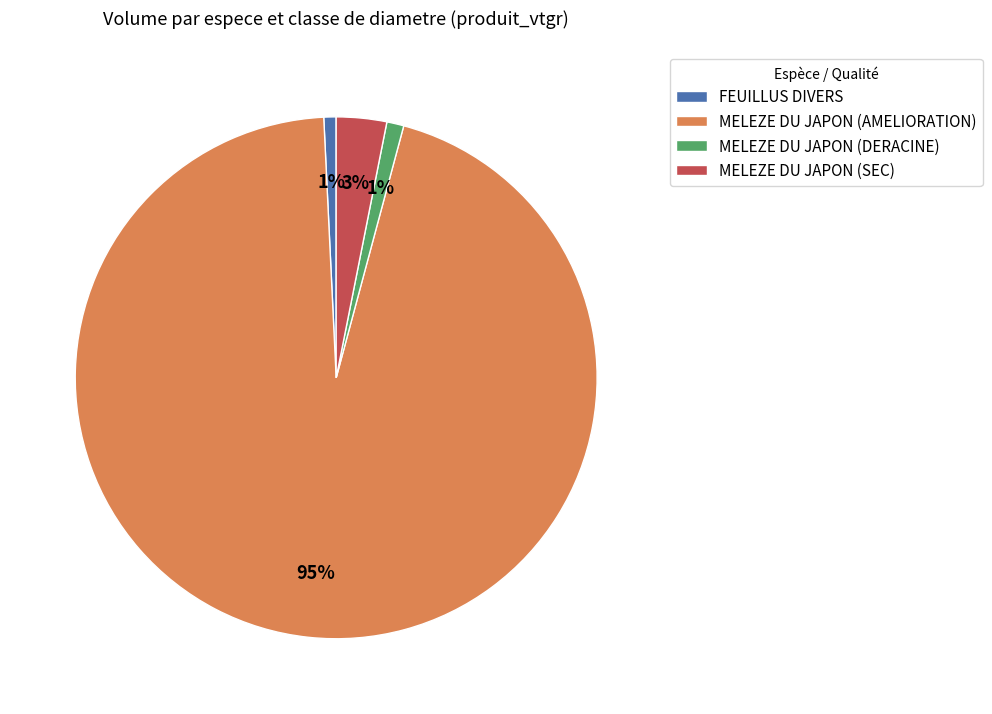

What is the largest slice in the pie chart?

MELEZE DU JAPON (AMELIORATION)